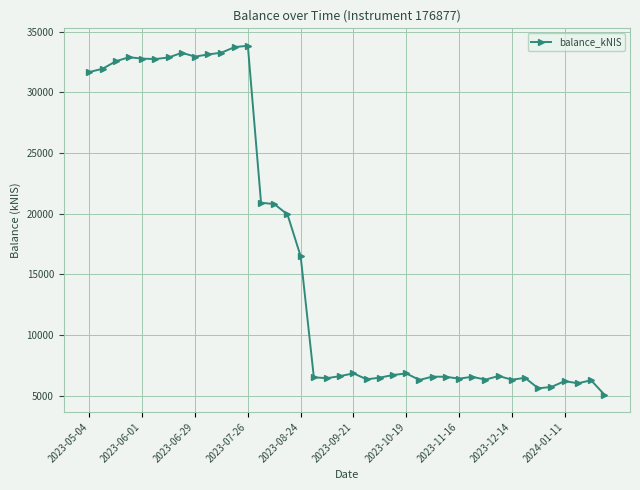

What is the value of the 27th point from the left?

6585.1